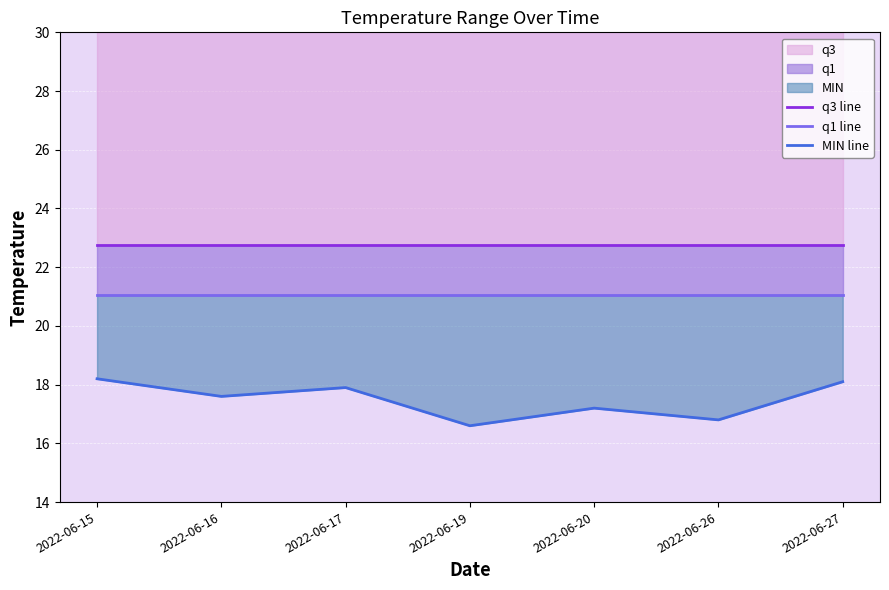

What is the value of the MIN line point at the 6th from the left?

16.8